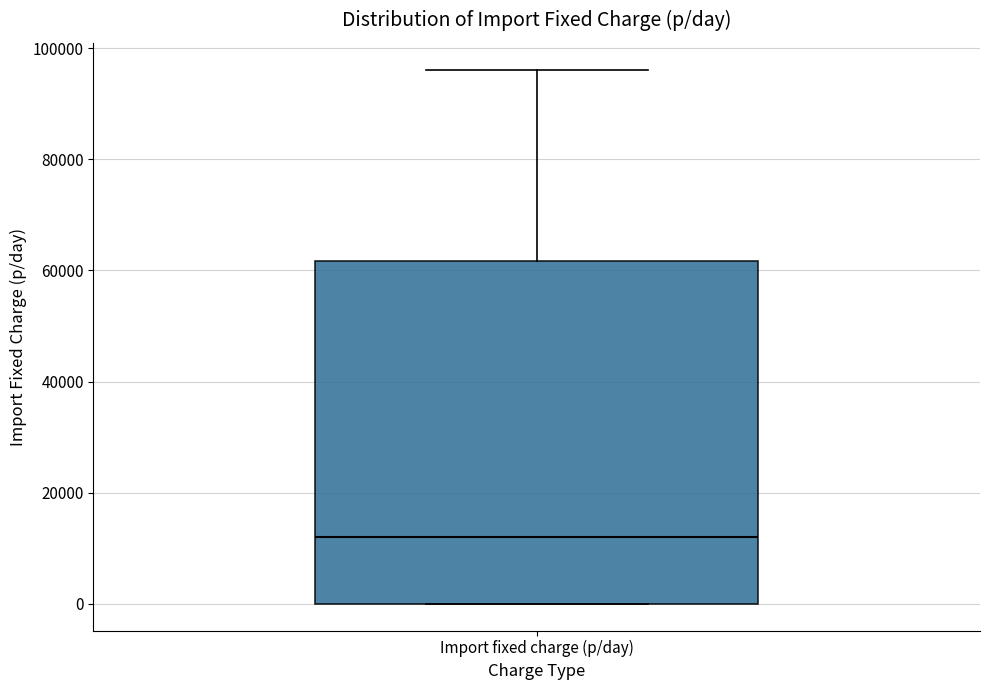

Where is the lower edge of the box for Import fixed charge (p/day) on the y-axis? The values are not printed on the chart, so give them approximately, as read against the axis.

0